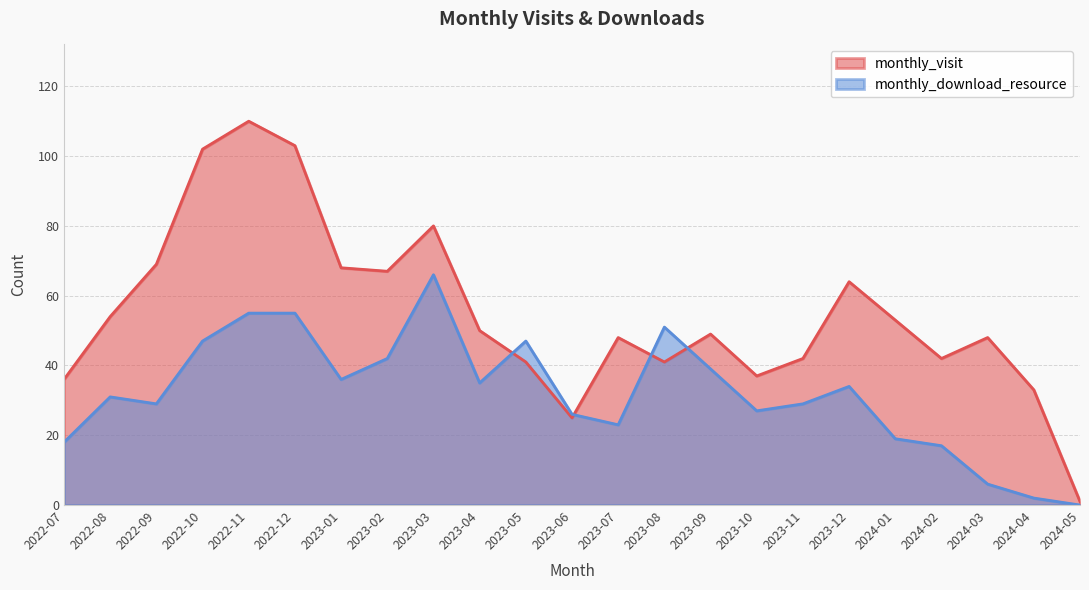

The value of monthly_download_resource at 2023-10 is 27. True or false?

True